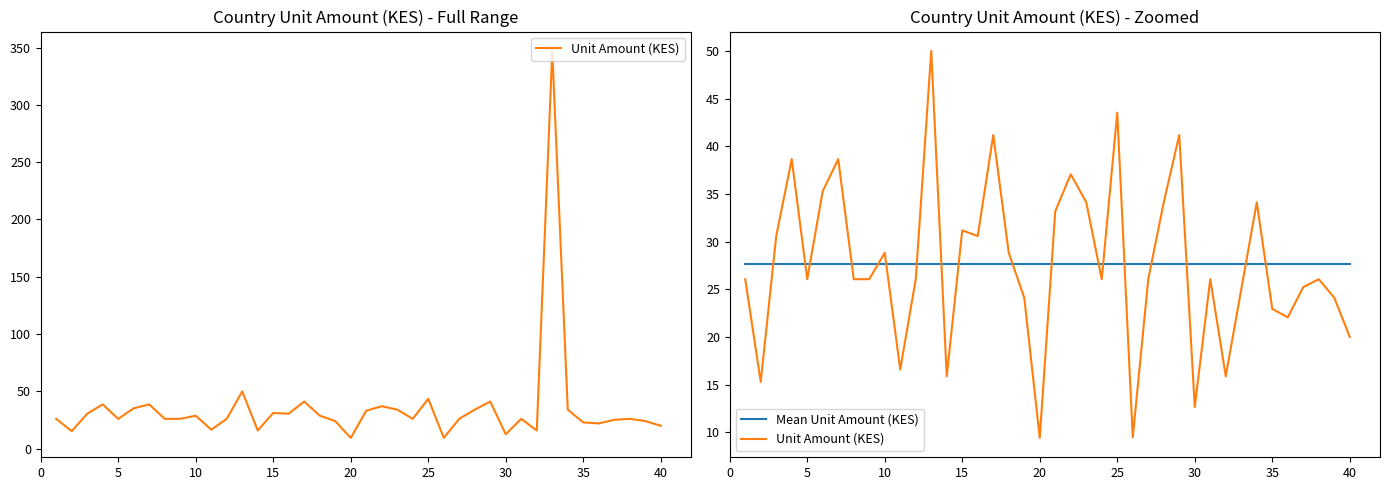

True or false: Mean Unit Amount (KES) and Unit Amount (KES) cross at least once.

True